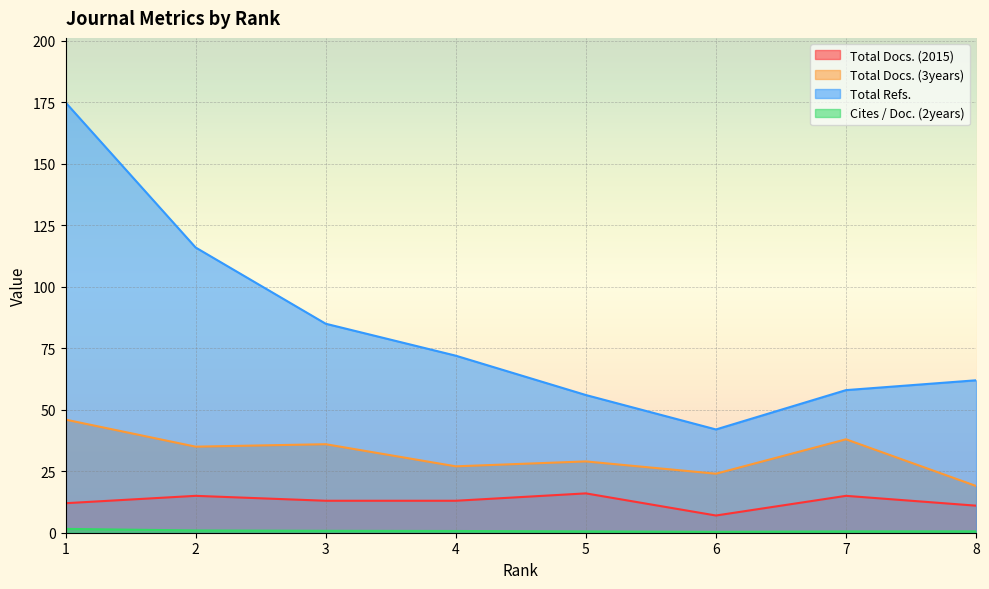

What are all the series names shown in the legend?

Total Docs. (2015), Total Docs. (3years), Total Refs., Cites / Doc. (2years)